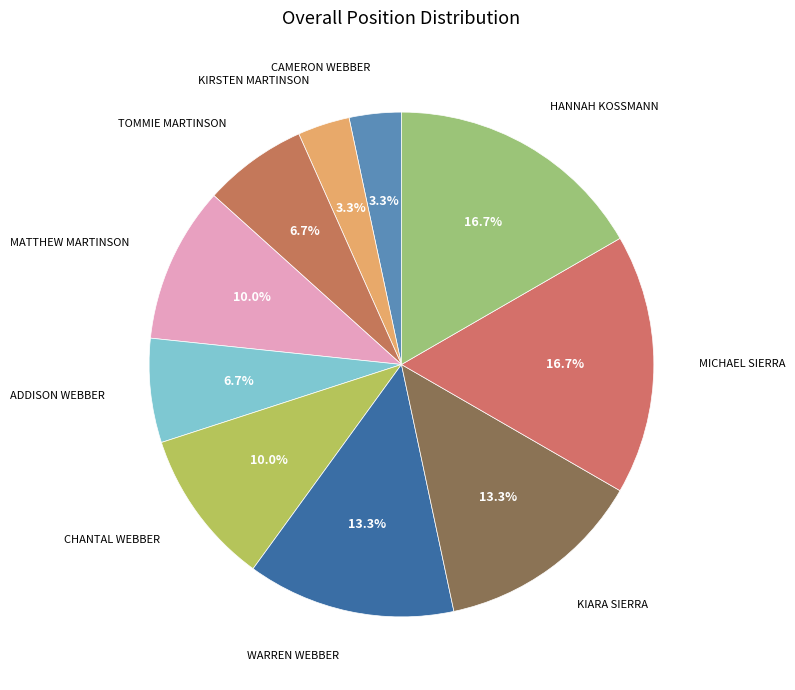

What is the ratio of the value at KIARA SIERRA to the value at ADDISON WEBBER?

2.0